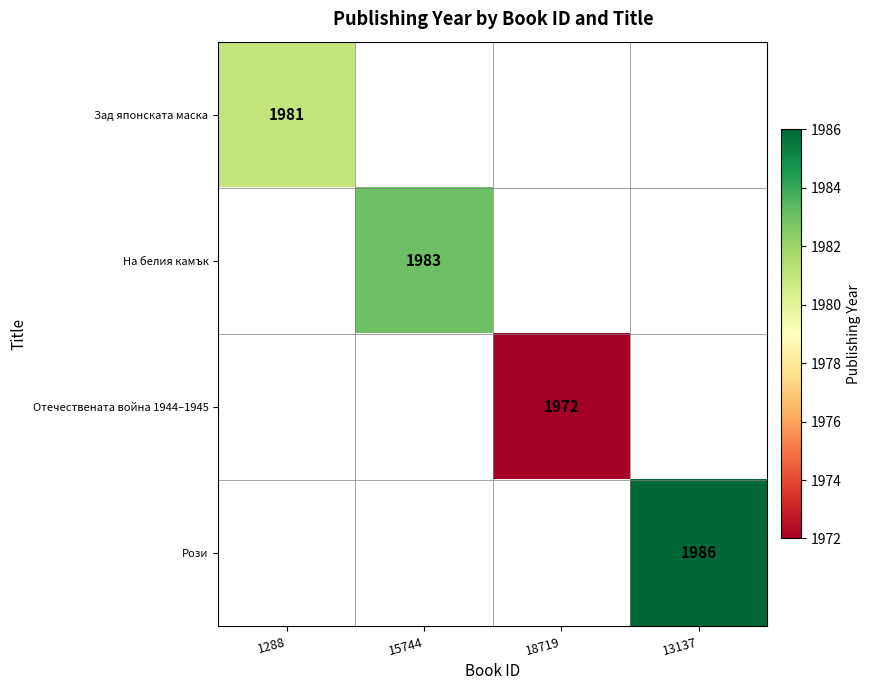

Is it true that На белия камък equals 1983 at 15744?

True